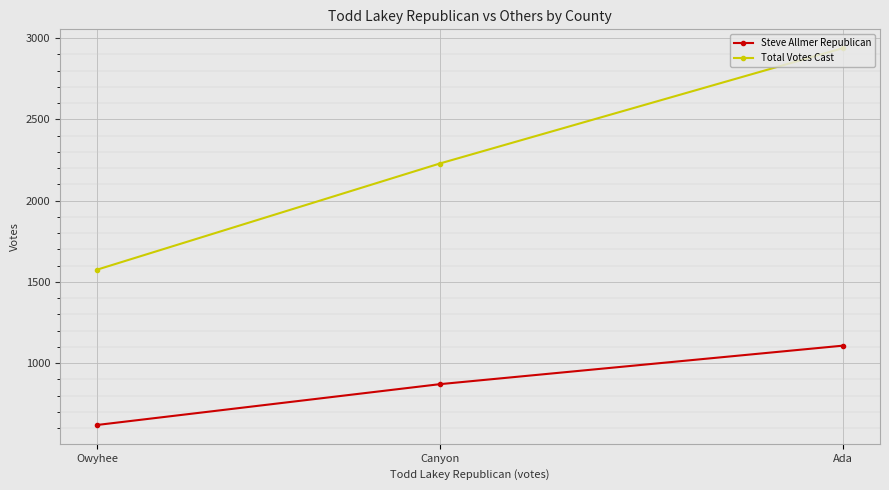

The value of Steve Allmer Republican at Owyhee is 619. True or false?

True